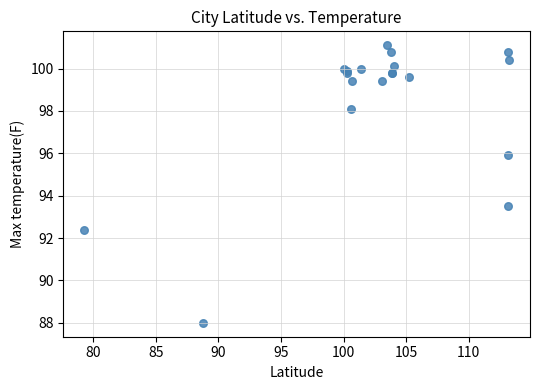

What Y value in the scatter plot is closest to 94?

93.5